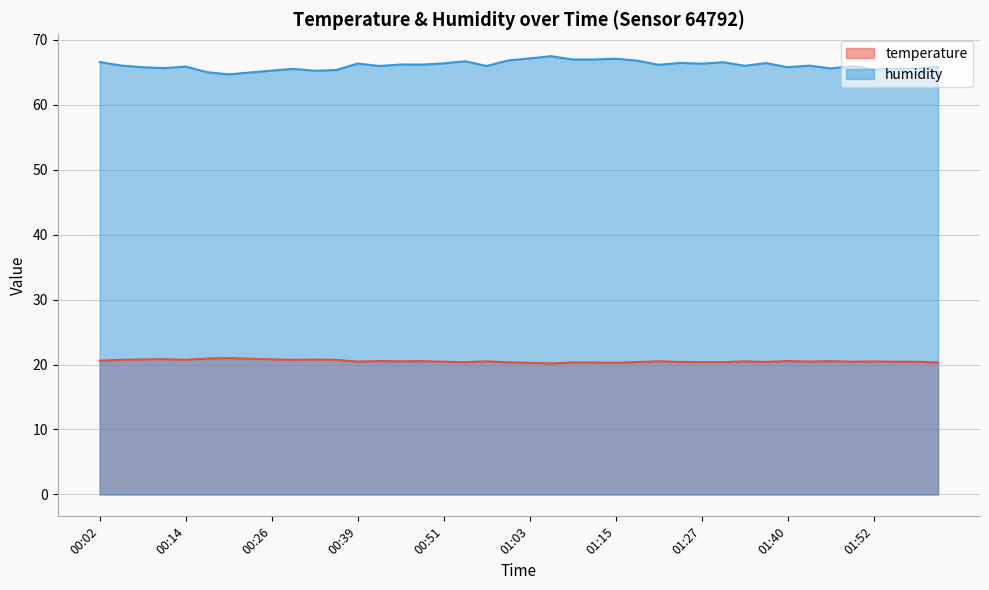

How many distinct data groups are displayed?

2